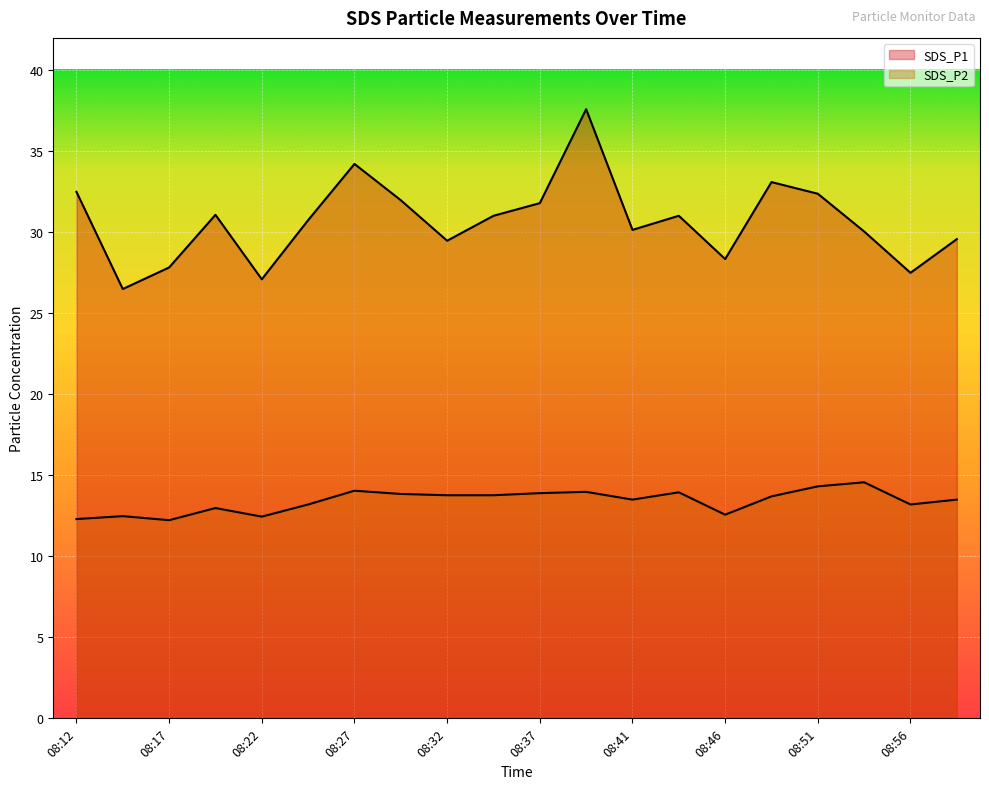

Which series has the largest range (max minus min)?

SDS_P1